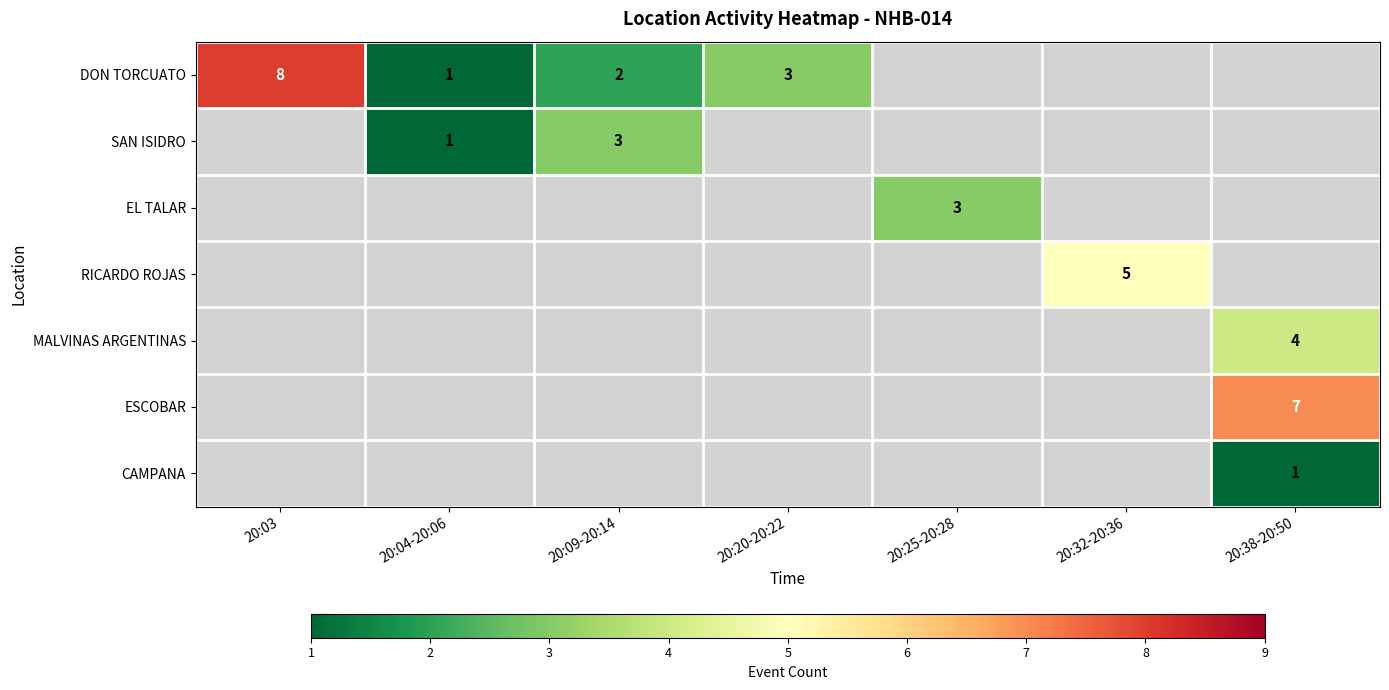

Which label corresponds to the smallest value in the chart?

20:04-20:06